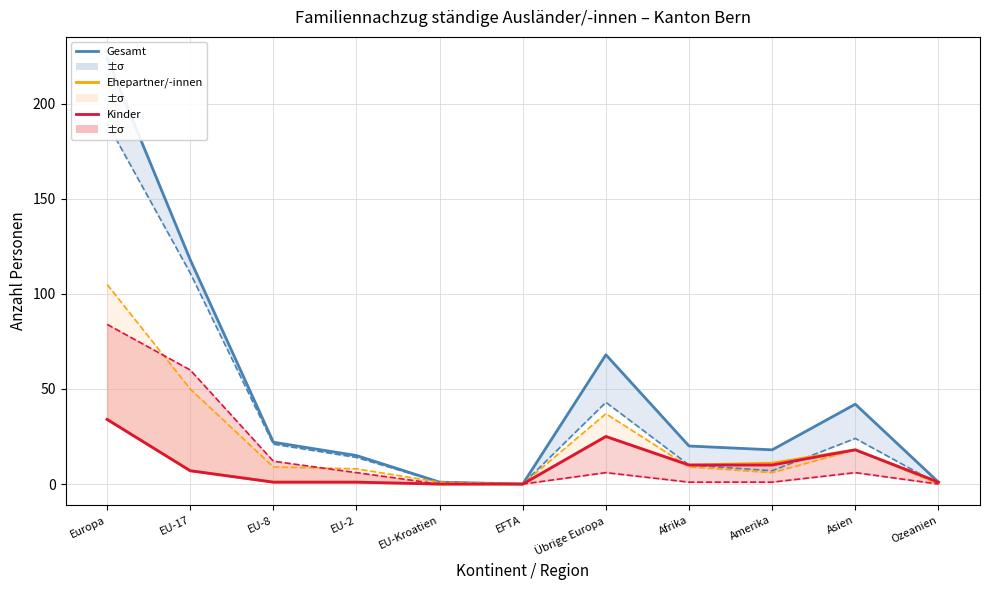

How many interior local peaks does the Gesamt (oben) series have?

2